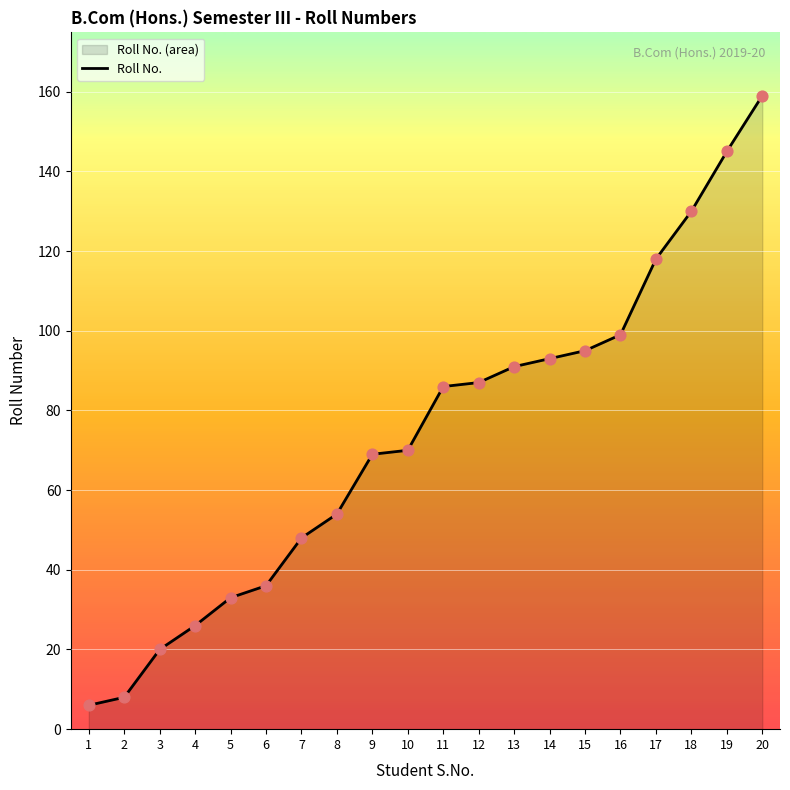

What is the ratio of the value at 4 to the value at 7?

0.5